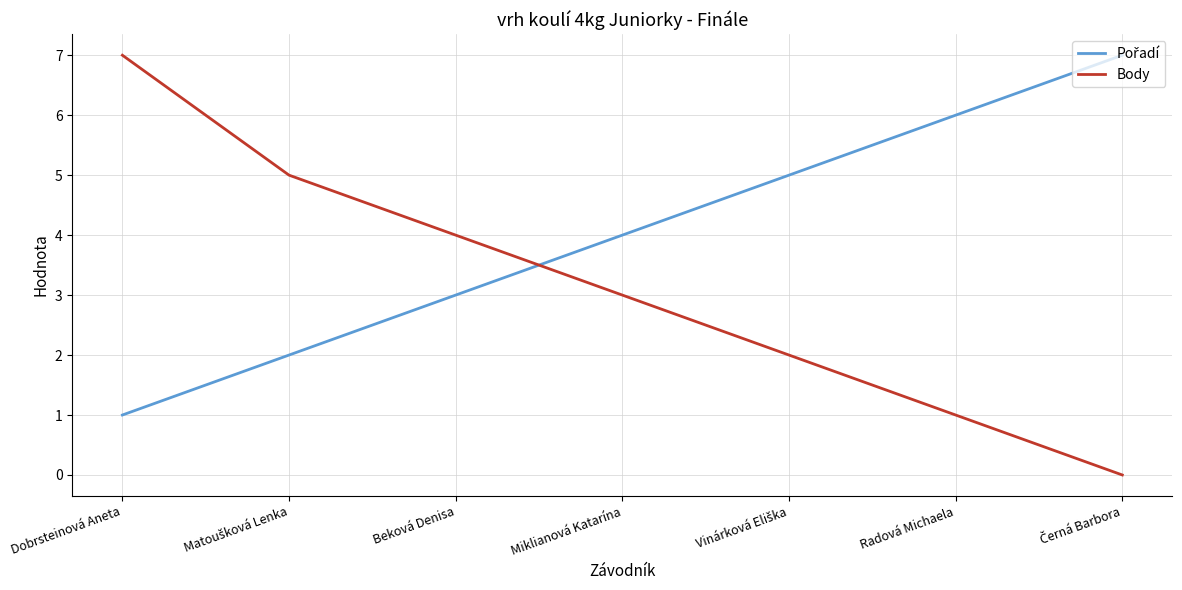

Which category has the highest value in the Body series?

Dobrsteinová Aneta